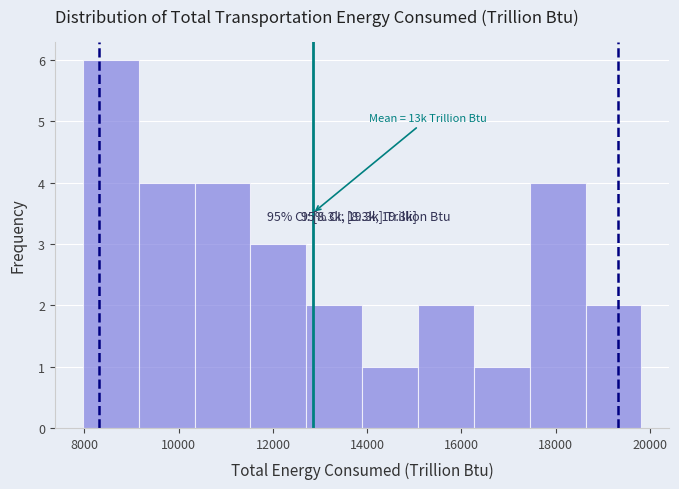

Which range on the x-axis has the tallest bar?

8000 to 9200